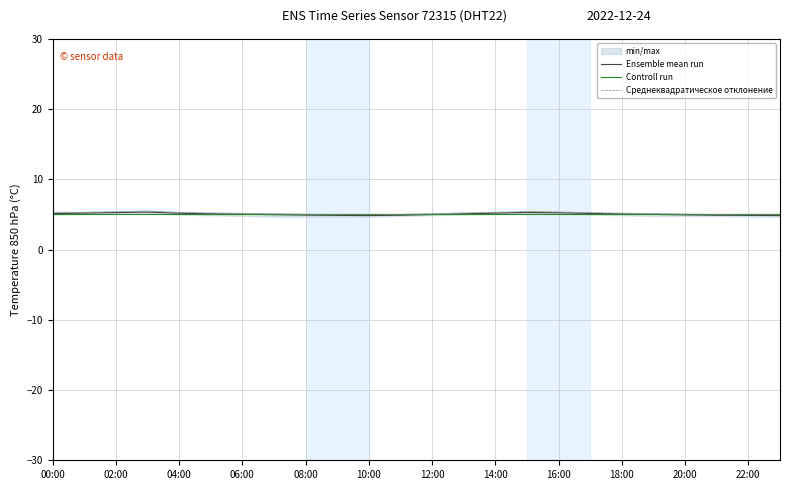

Is it true that Ensemble mean run equals 7.2 at 18:00?

False